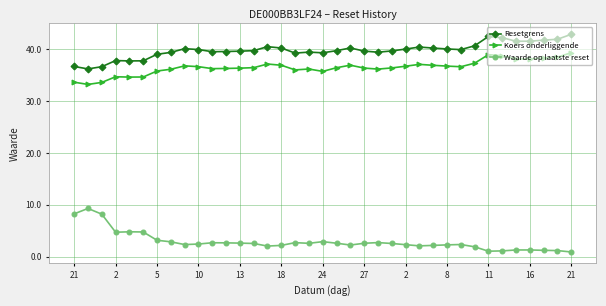

What is the greatest value displayed?

42.9